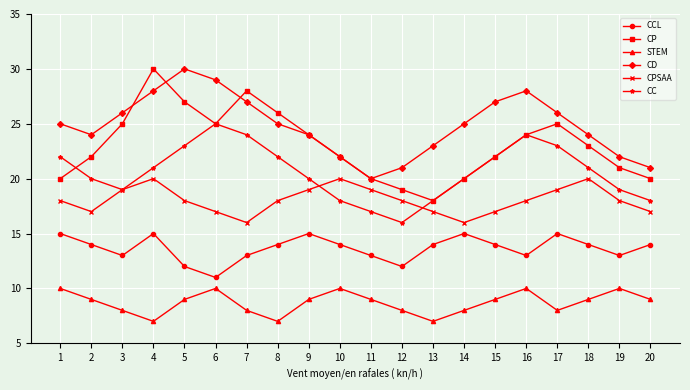

What is the highest value of the CCL series?

15